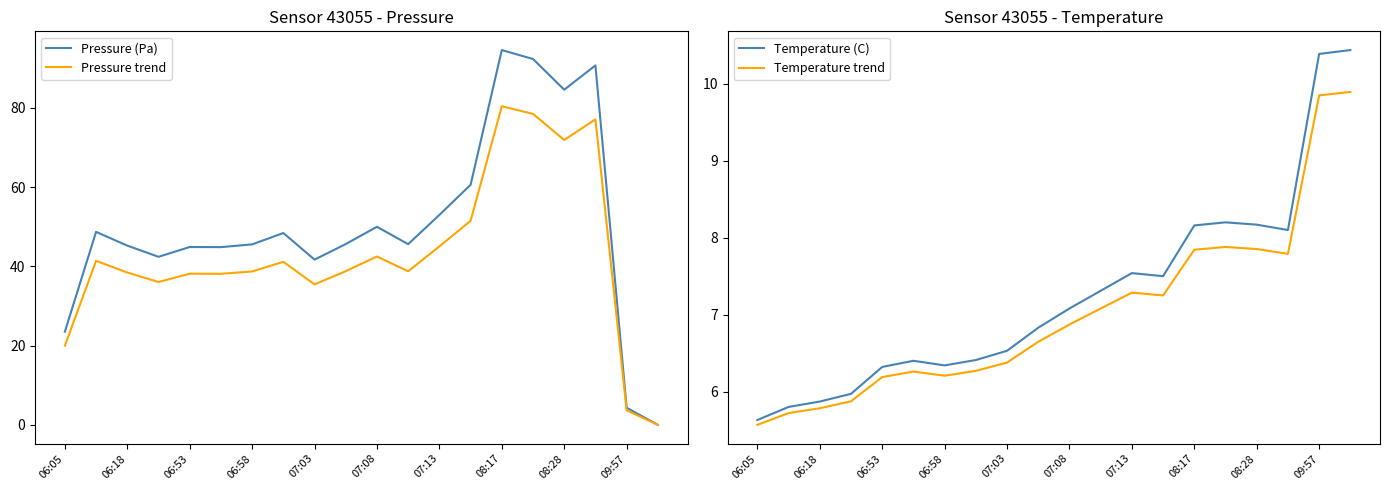

What is the approximate value of Pressure trend at 08:17?

80.4